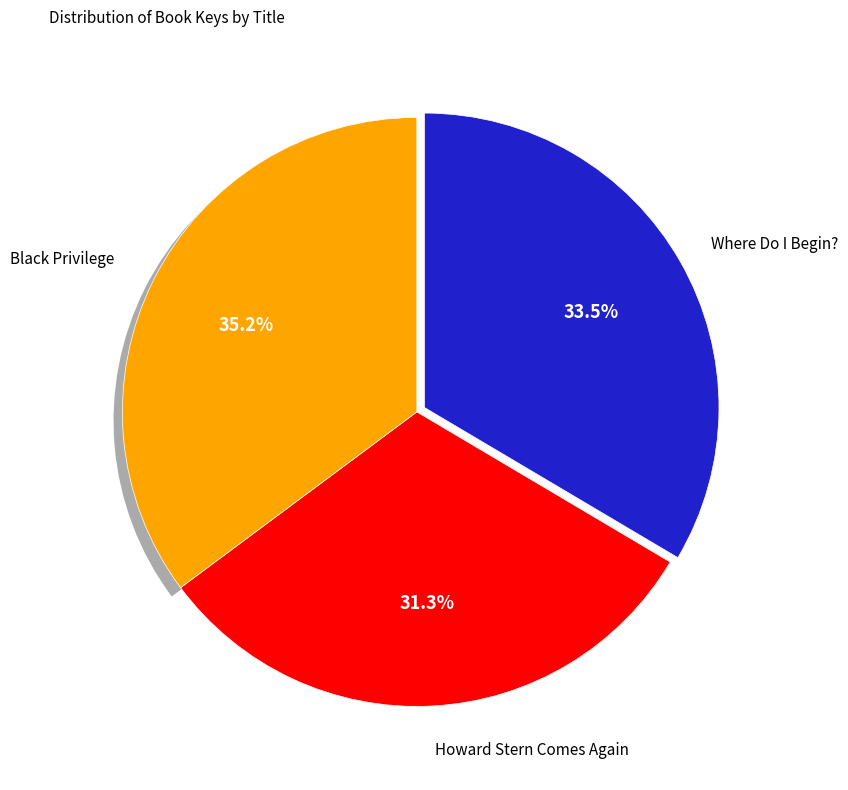

Is it true that Howard Stern Comes Again is 31% of the pie?

True